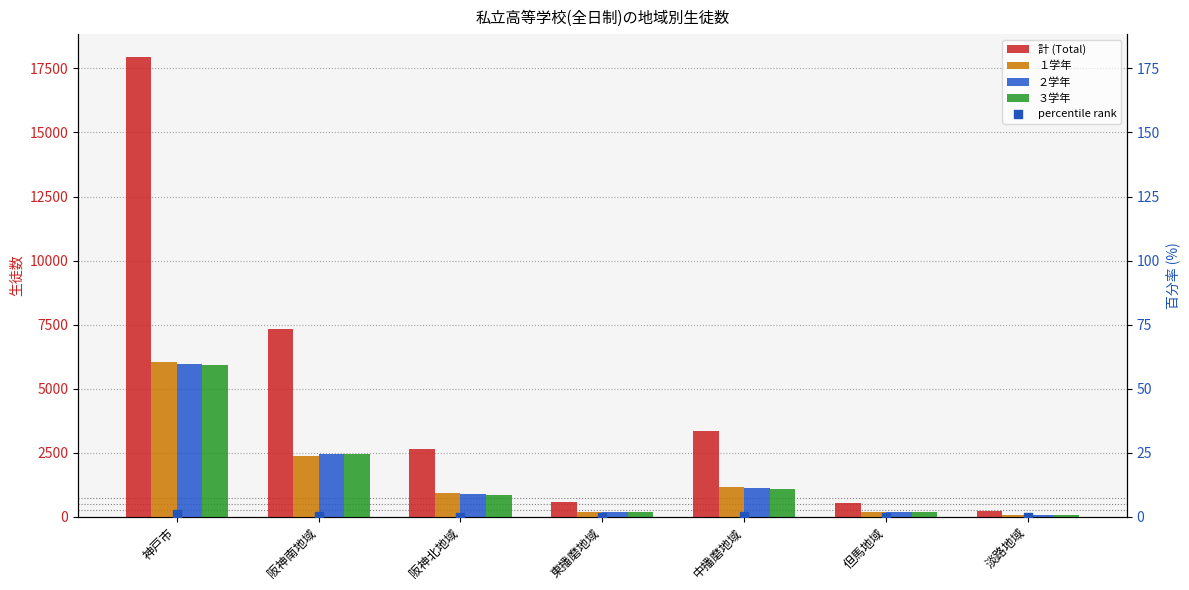

Which series contains the highest Y value?

計 (Total)